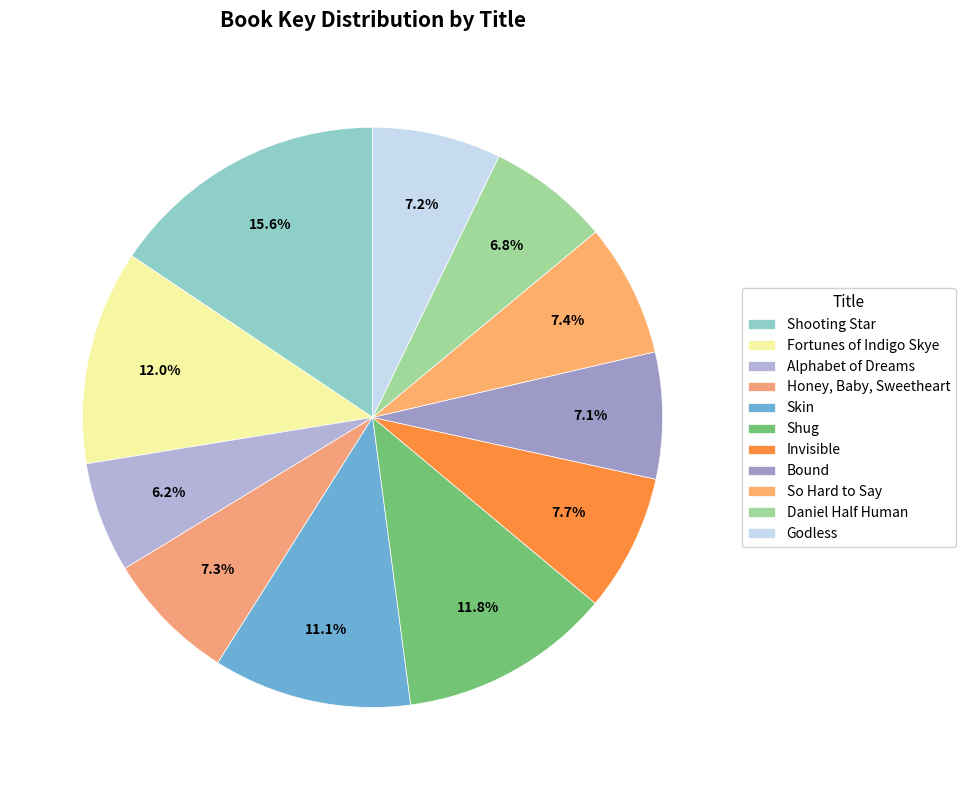

How many segments does this pie chart have?

11